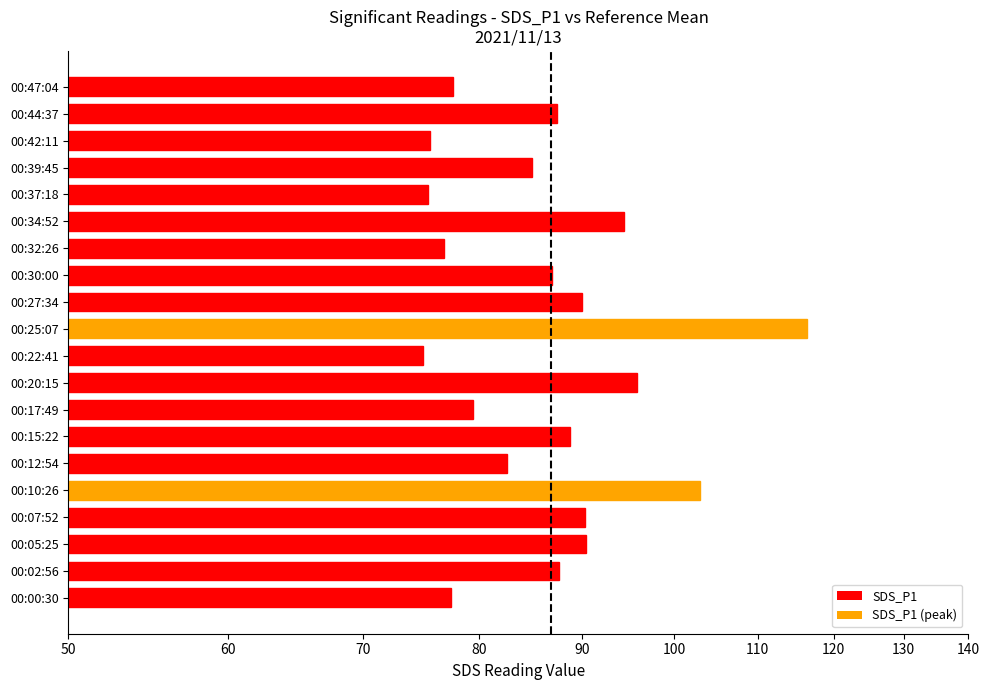

What is the sum of all SDS_P2 values?

917.4